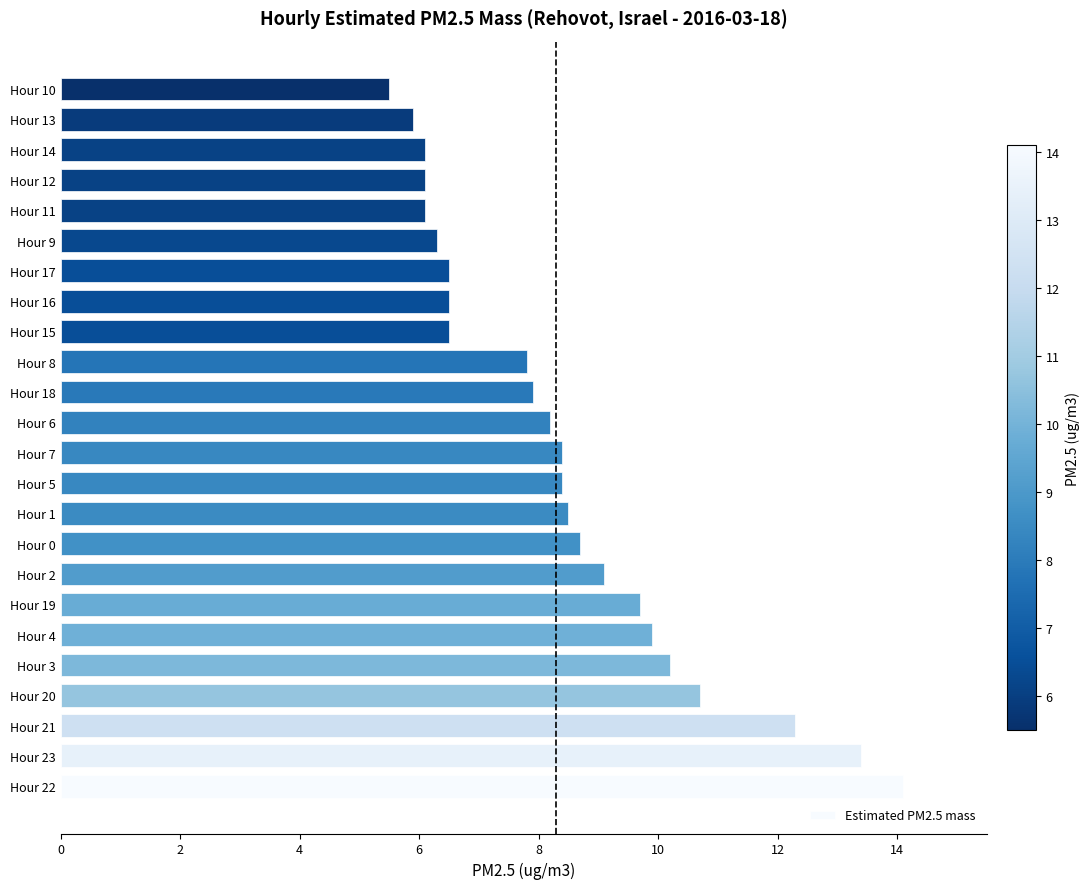

Is it true that the value at Hour 0 is 2.4?

False